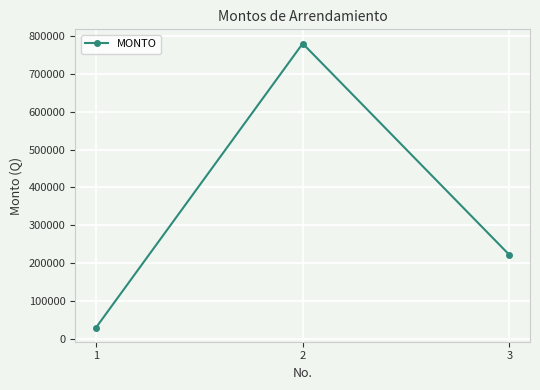

List the labels in order of value, largest first.

2, 3, 1